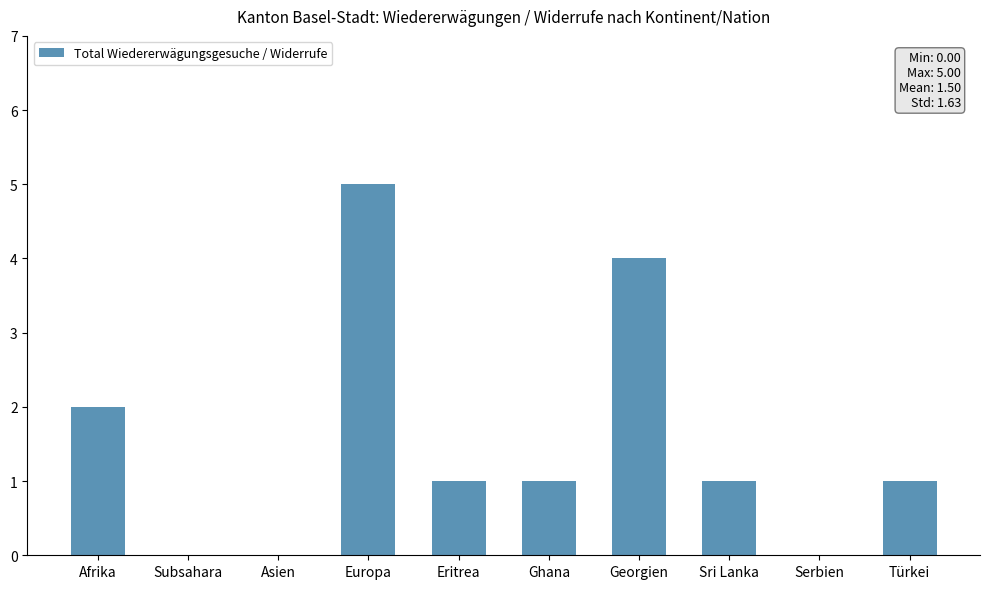

Are the bars grouped side by side (vs. stacked)?

No